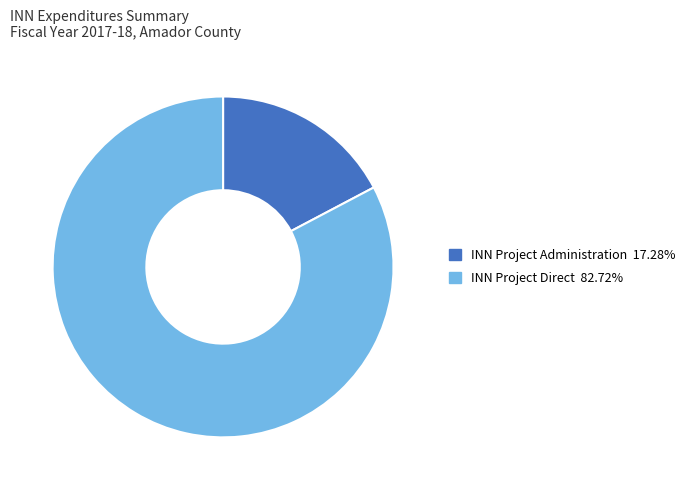

Is there any slice that represents more than half of the pie?

Yes